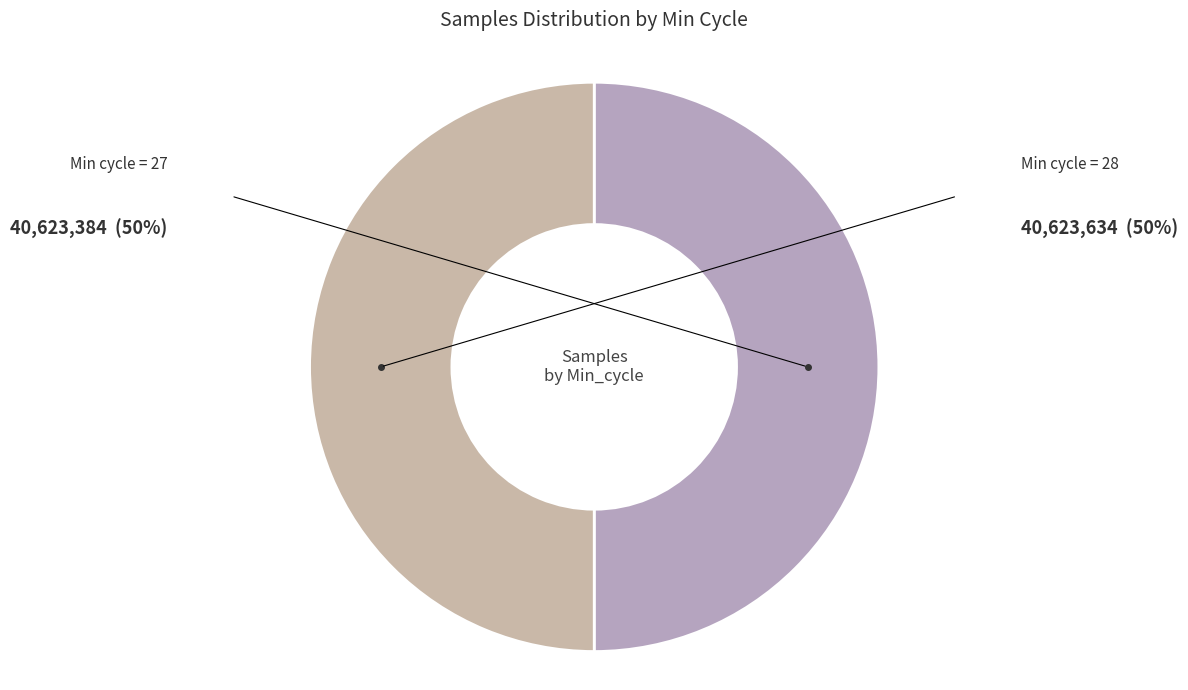

Count the number of slices in the pie.

2